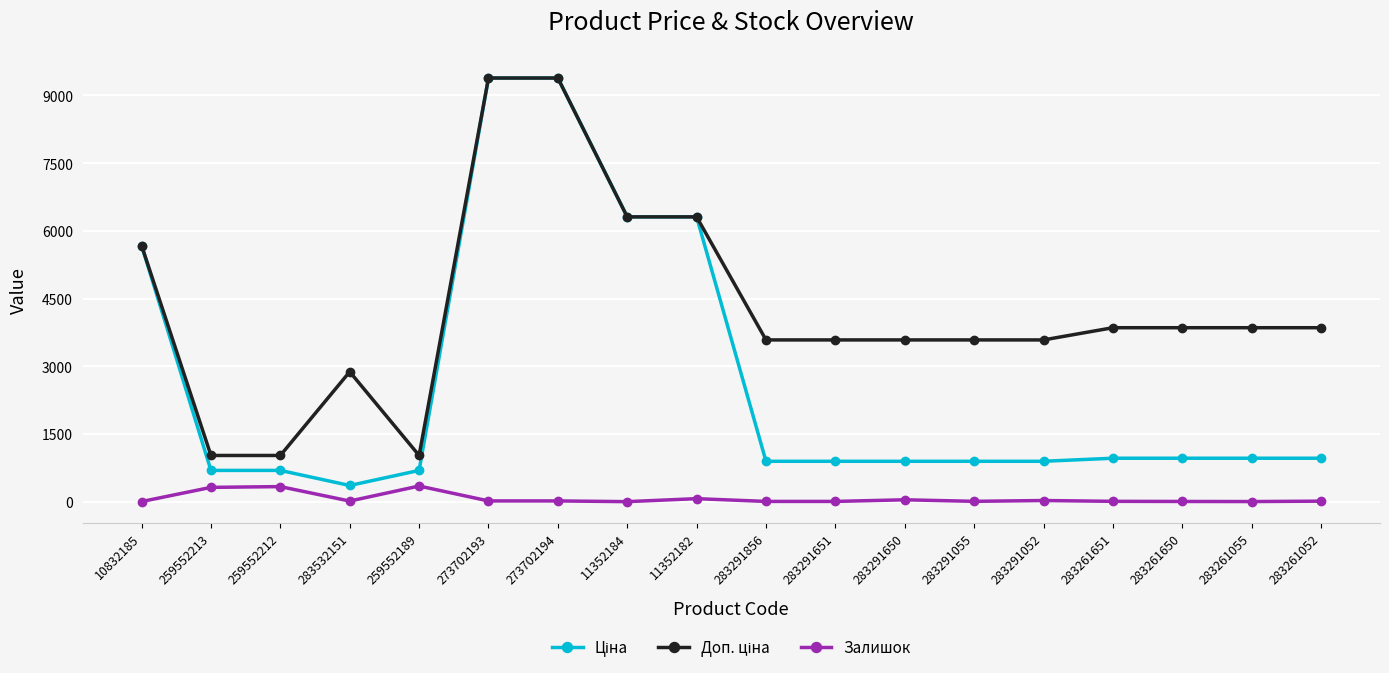

What is the total value across all series at 259552212?

2053.3